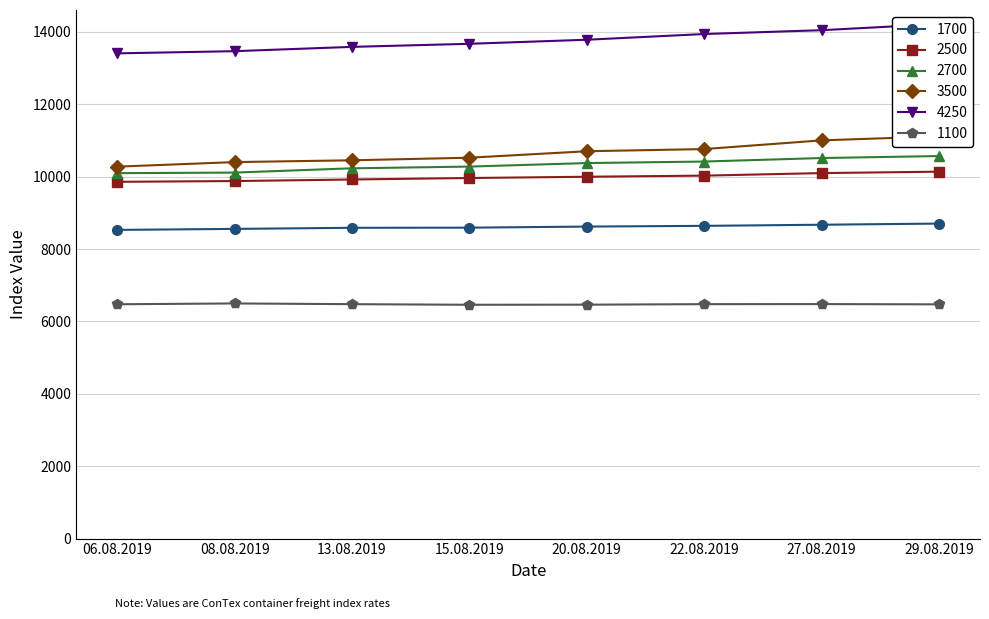

The value of 4250 at 08.08.2019 is 19963. True or false?

False